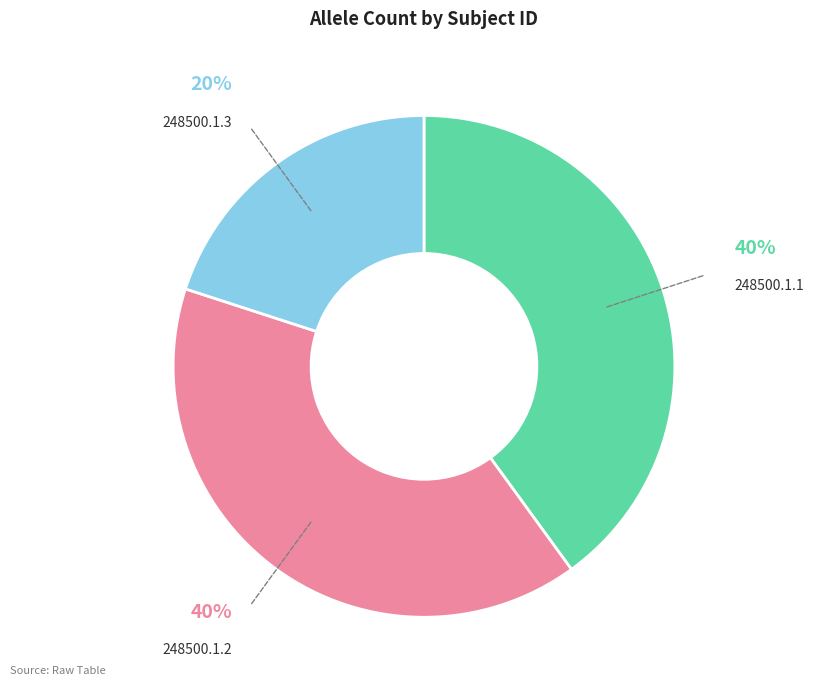

To the nearest percent, what is the average slice percentage?

33%